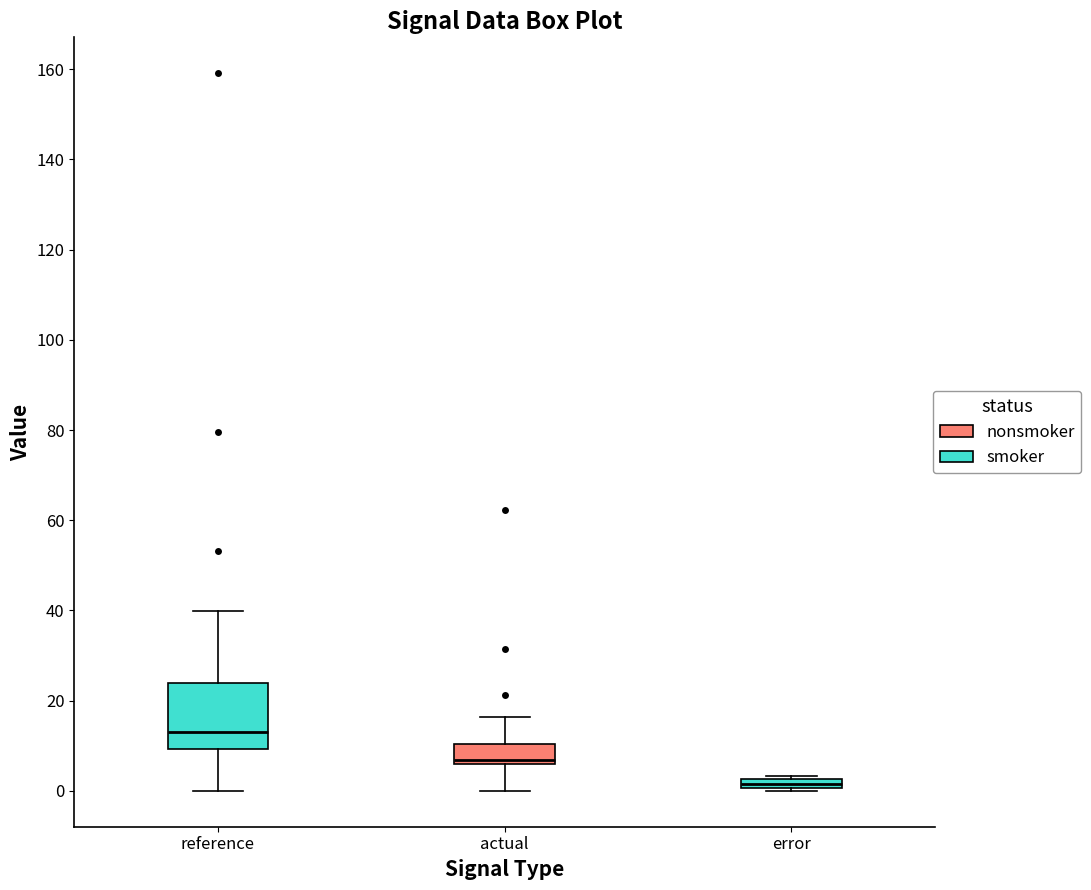

Comparing the boxes themselves (not the whiskers), which one is the tallest?

reference